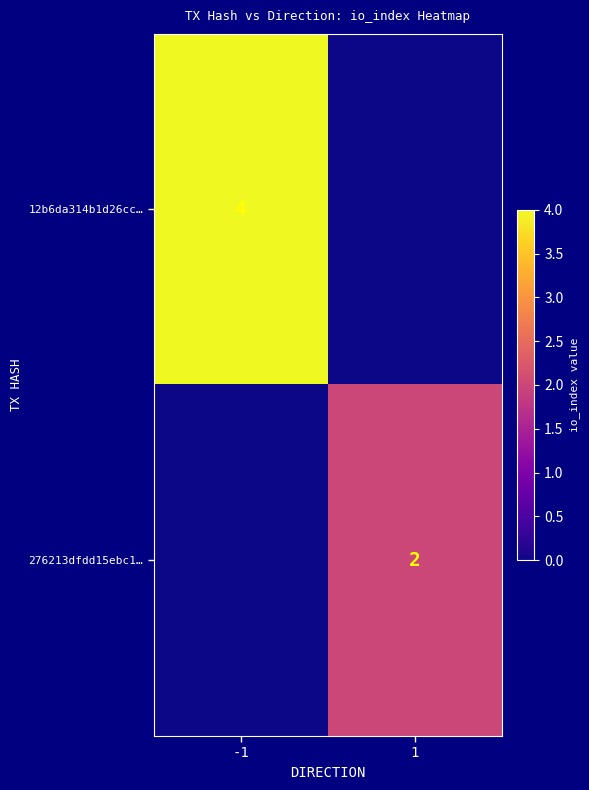

Is the value of 12b6da314b1d26cc… at -1 greater than the value of 276213dfdd15ebc1… at 1?

Yes